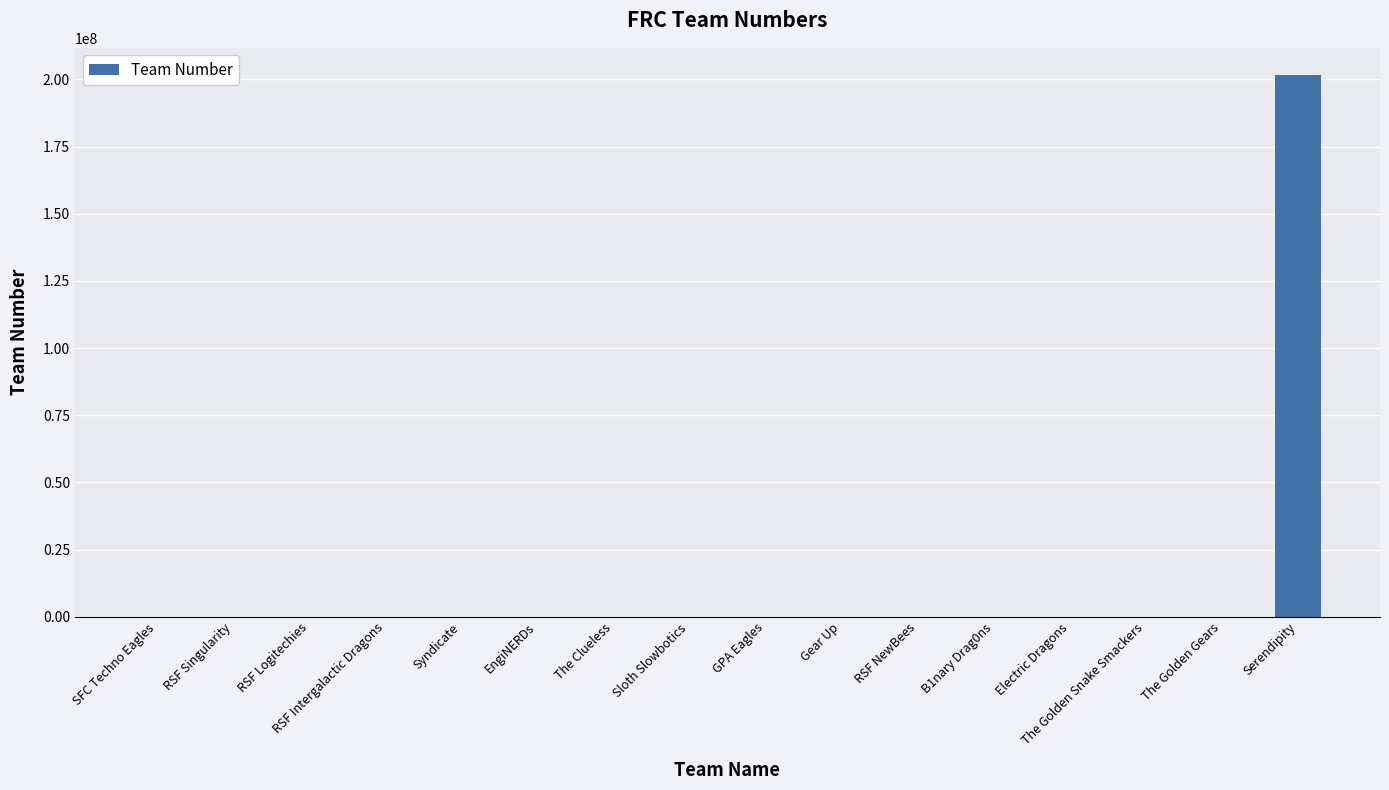

What is the sum of all values?

201862908